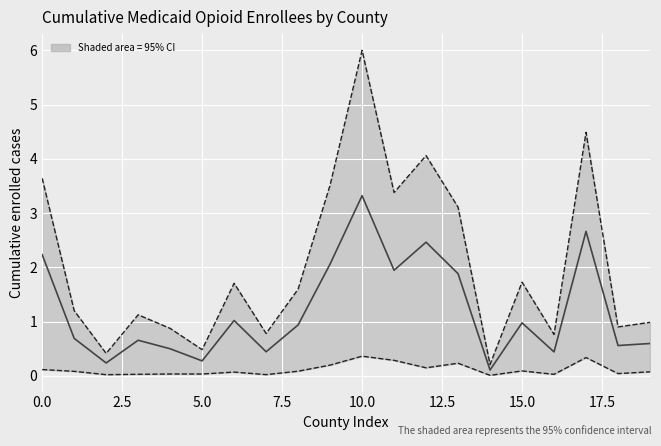

Which series has the largest total across all categories?

Upper bound